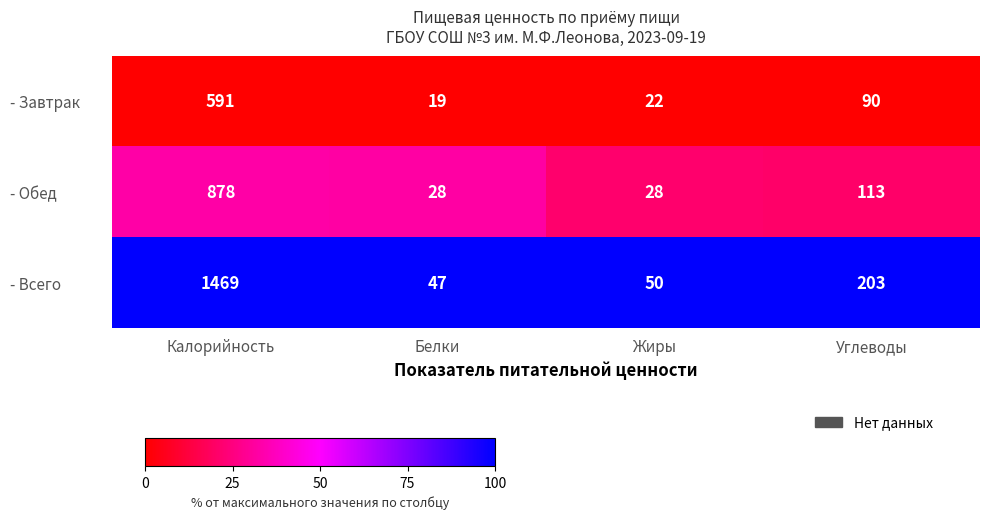

What is the sum of all - Завтрак values?

722